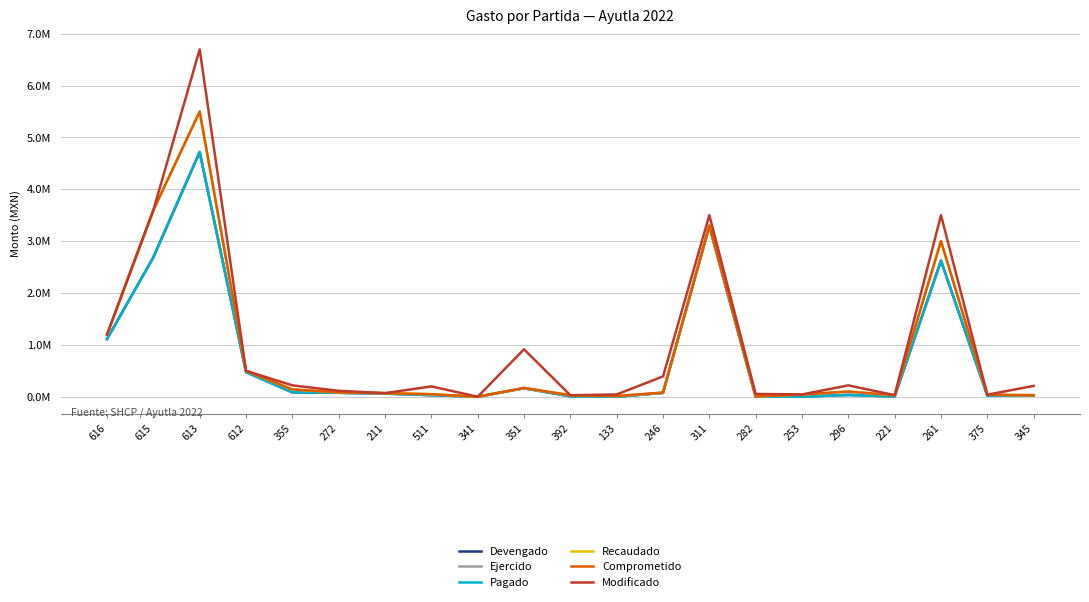

What is the approximate value of Ejercido at 615?

2.7